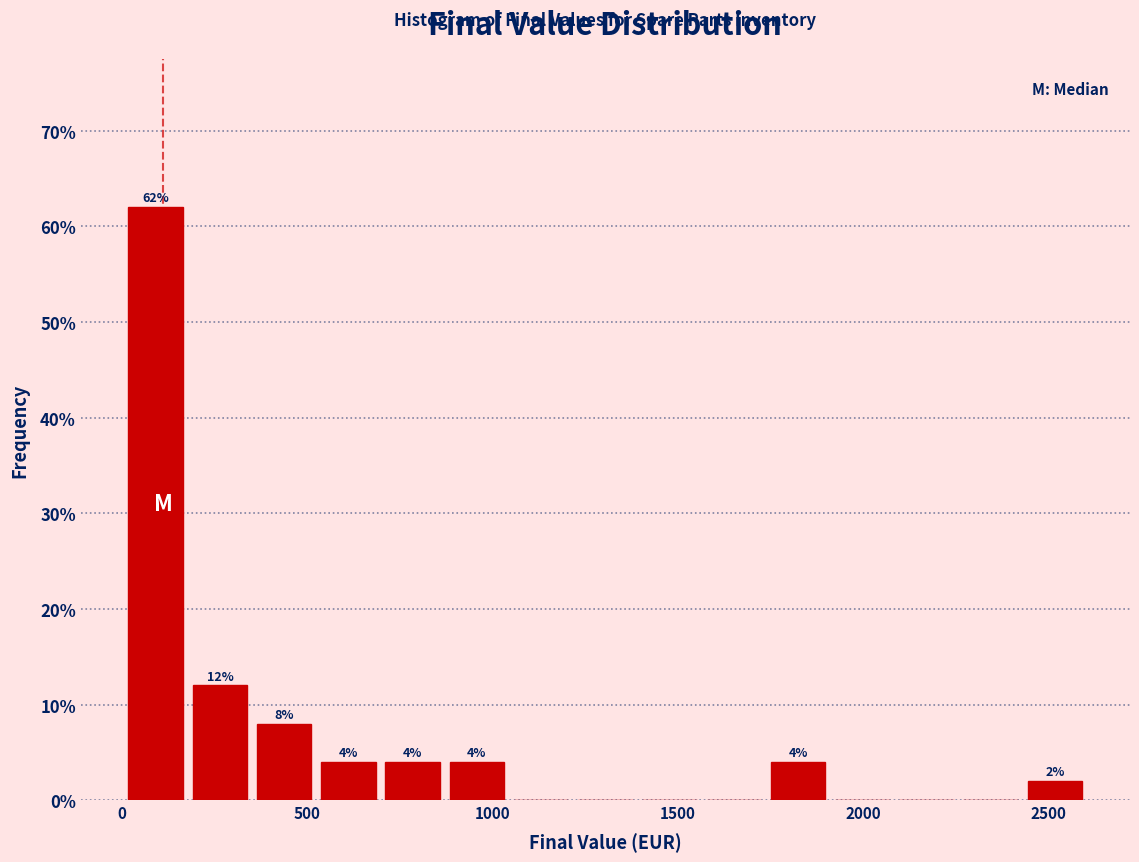

Read against the x-axis, roughly where is the centre of the tallest bar?

100